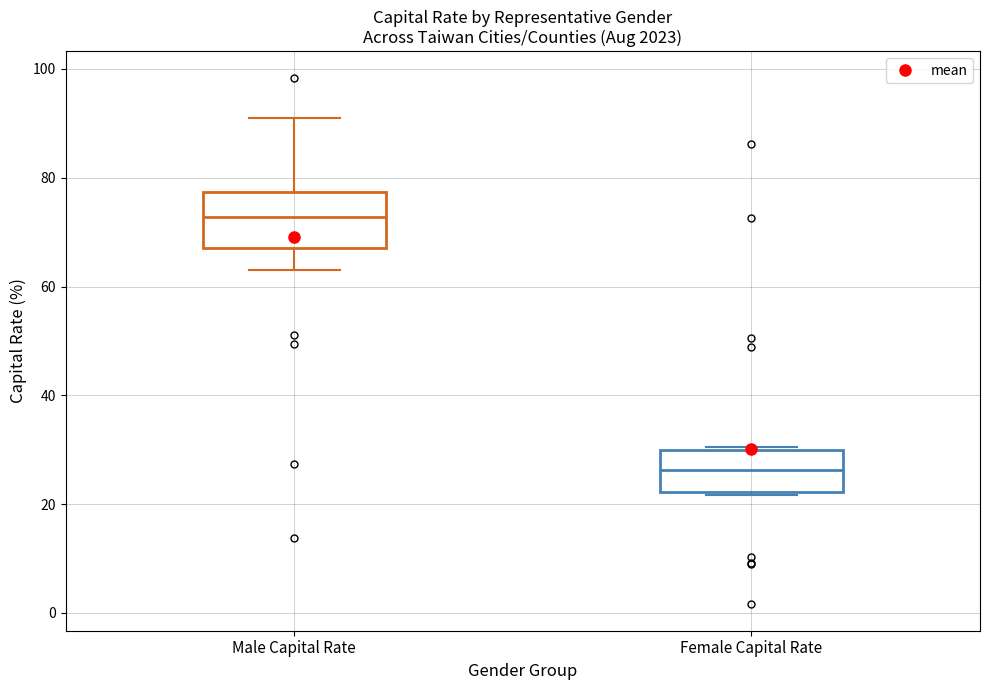

Which box's median line is the lowest?

Female Capital Rate